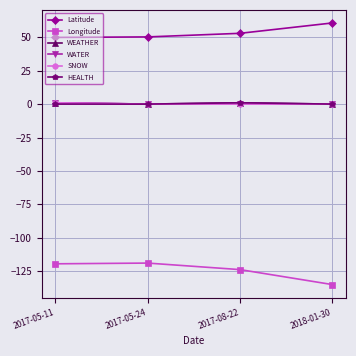

Where is the first local maximum for HEALTH?

2017-08-22